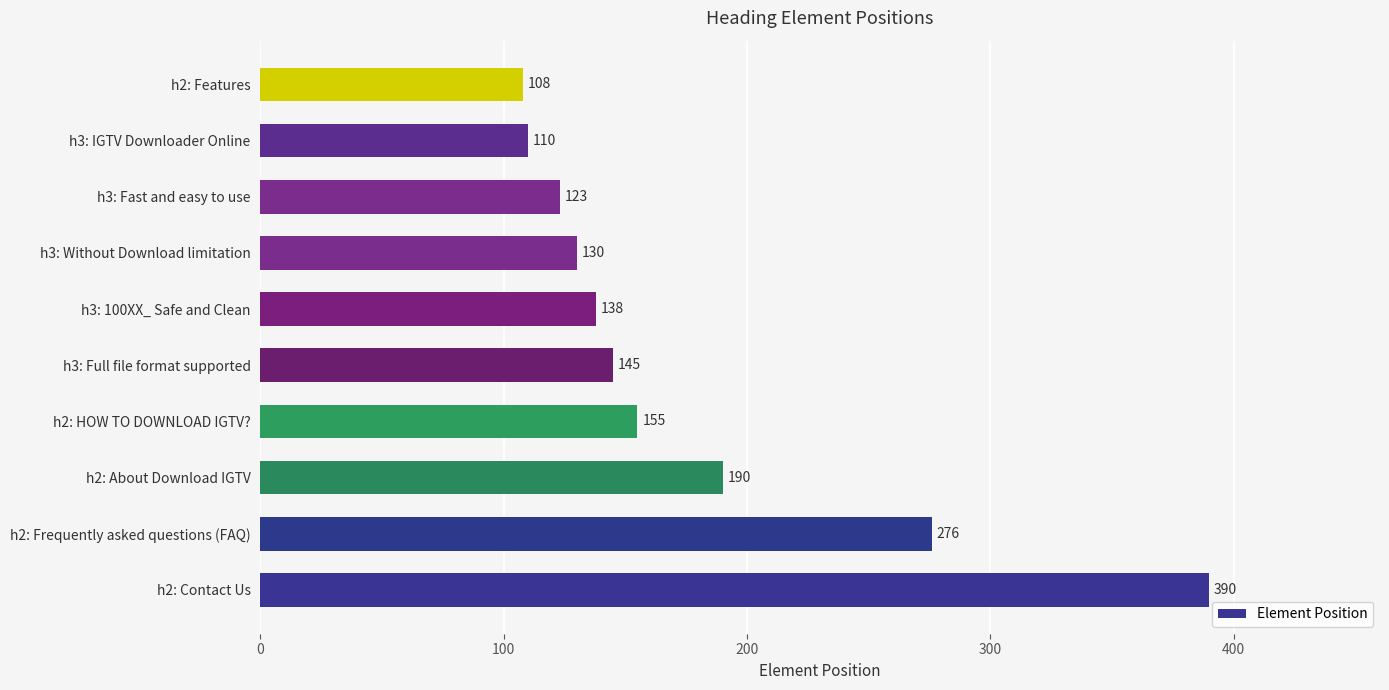

How many data points are less than 145?

5